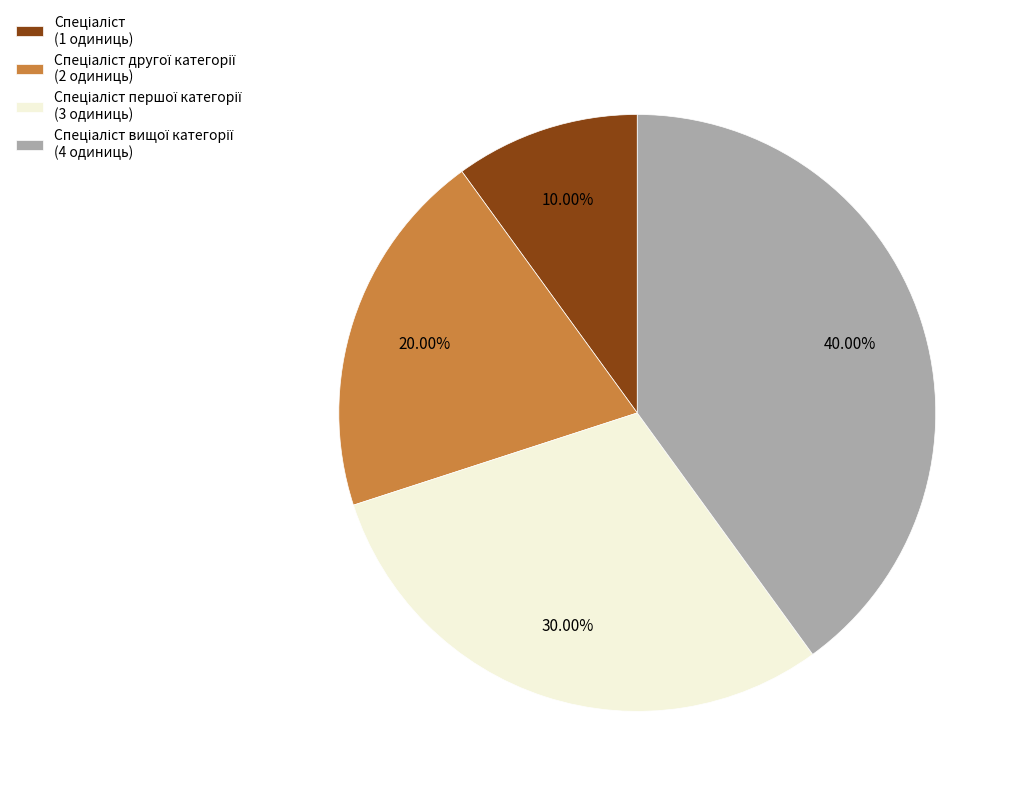

Is there any slice that represents more than half of the pie?

No